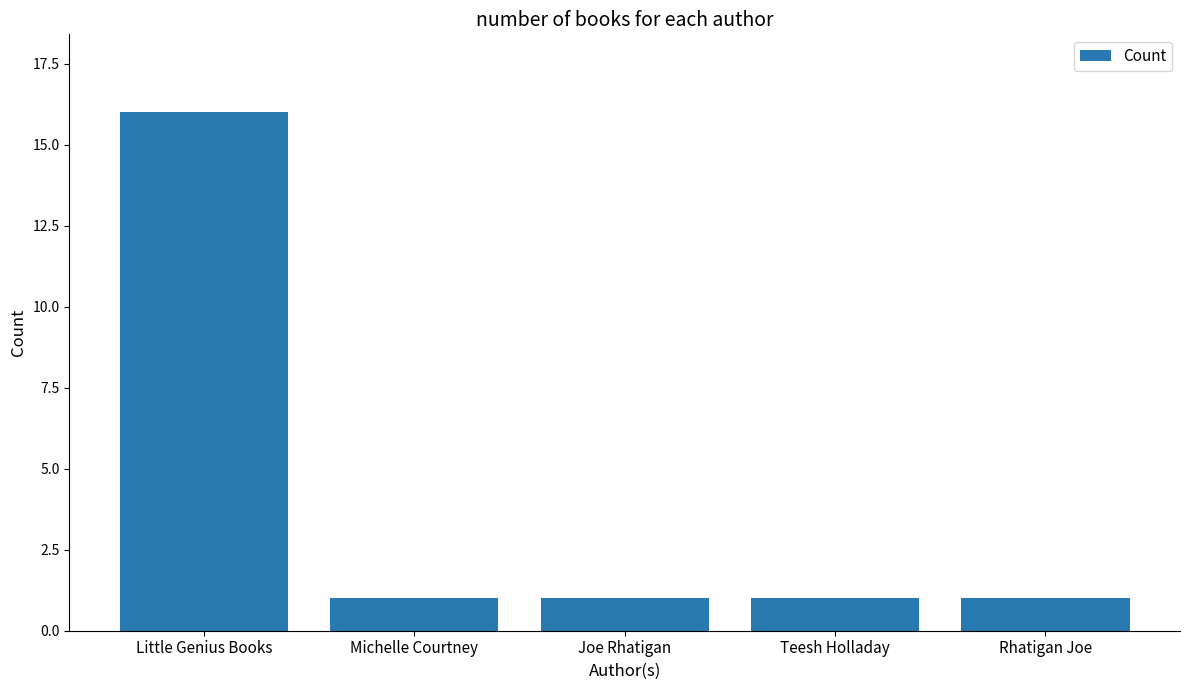

What is the label of the 1st bar from the right?

Rhatigan Joe